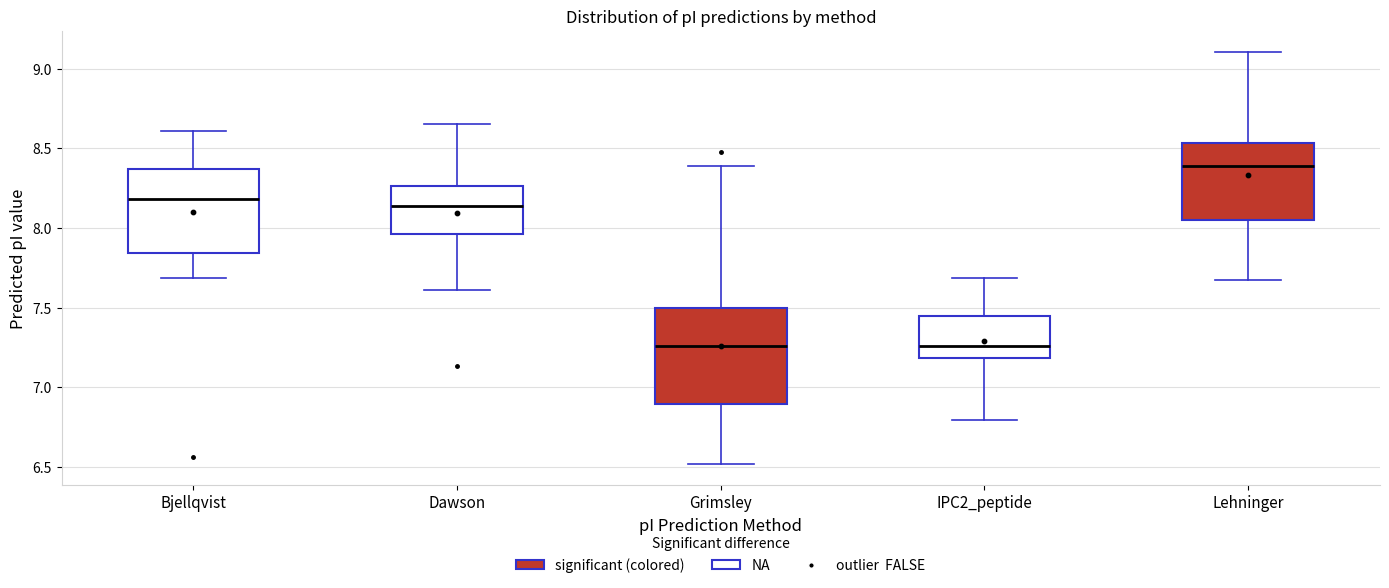

Reading left to right, read every box against the y-axis: the position of its median line, the range the box covers, and the ends of its whiskers. The values are not printed on the chart, so give them approximately, as read against the axis.

Bjellqvist: median 8.20, box 7.85 to 8.35, whiskers 7.70 to 8.60
Dawson: median 8.15, box 7.95 to 8.25, whiskers 7.60 to 8.65
Grimsley: median 7.25, box 6.90 to 7.50, whiskers 6.50 to 8.40
IPC2_peptide: median 7.25, box 7.20 to 7.45, whiskers 6.80 to 7.70
Lehninger: median 8.40, box 8.05 to 8.55, whiskers 7.65 to 9.10